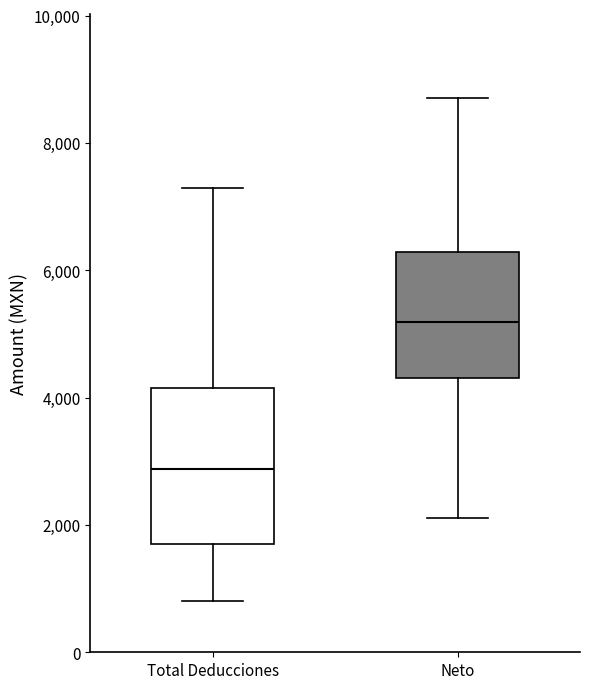

Which box's median line is the lowest?

Total Deducciones